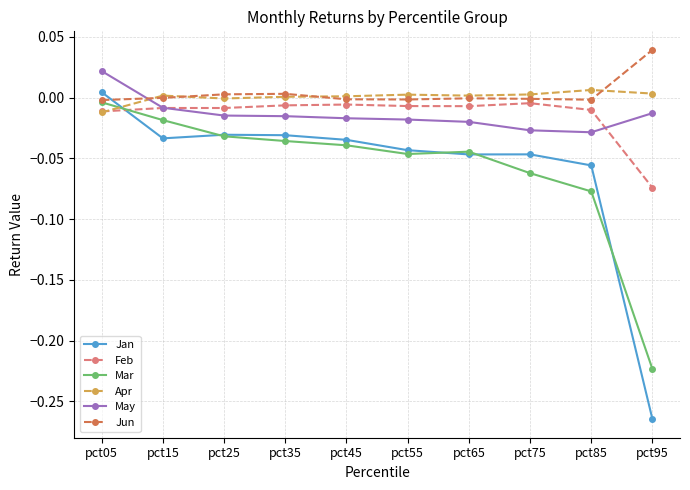

The Jun series shows -0.0 at pct65. True or false?

True